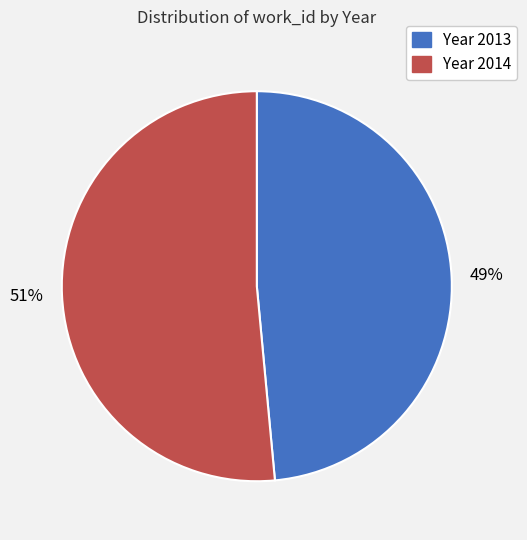

Is there any slice that represents more than half of the pie?

Yes